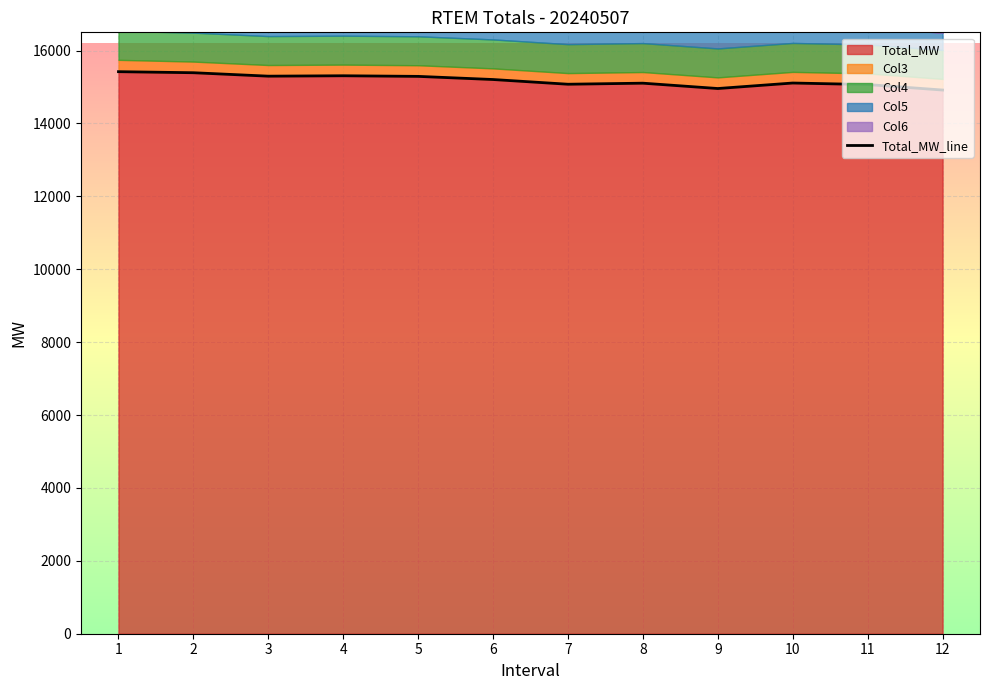

Is it true that the value at 8 is 6772.2?

False